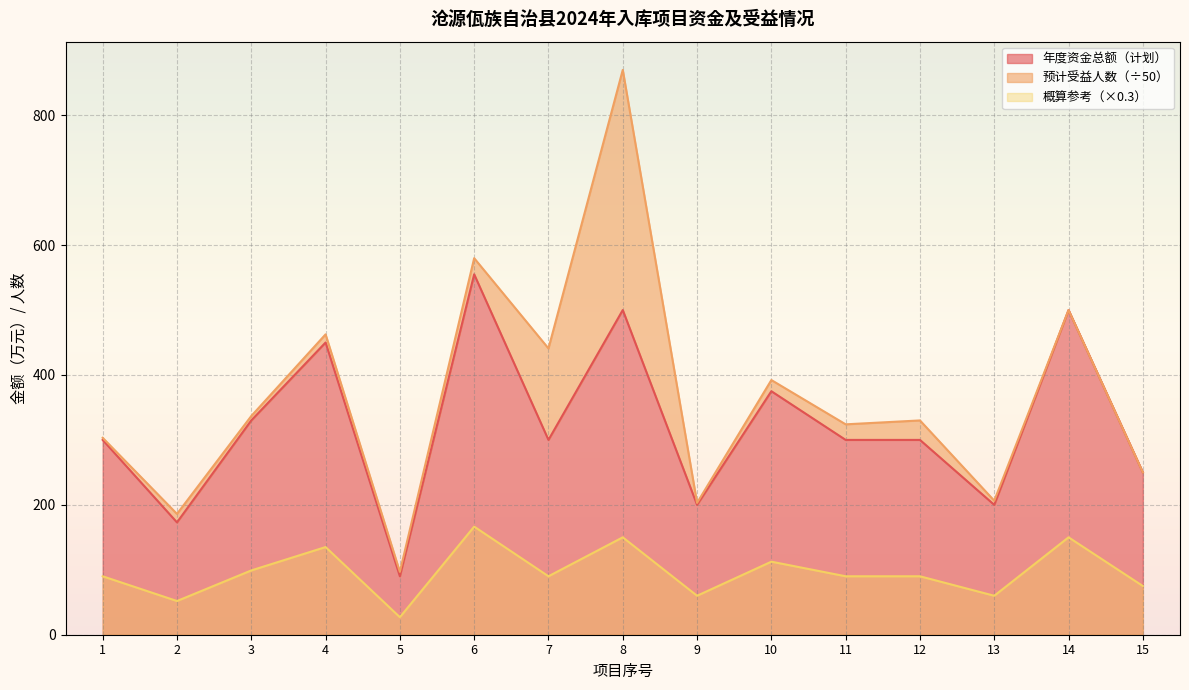

What is the maximum value for 年度资金总额（计划）?

555.0